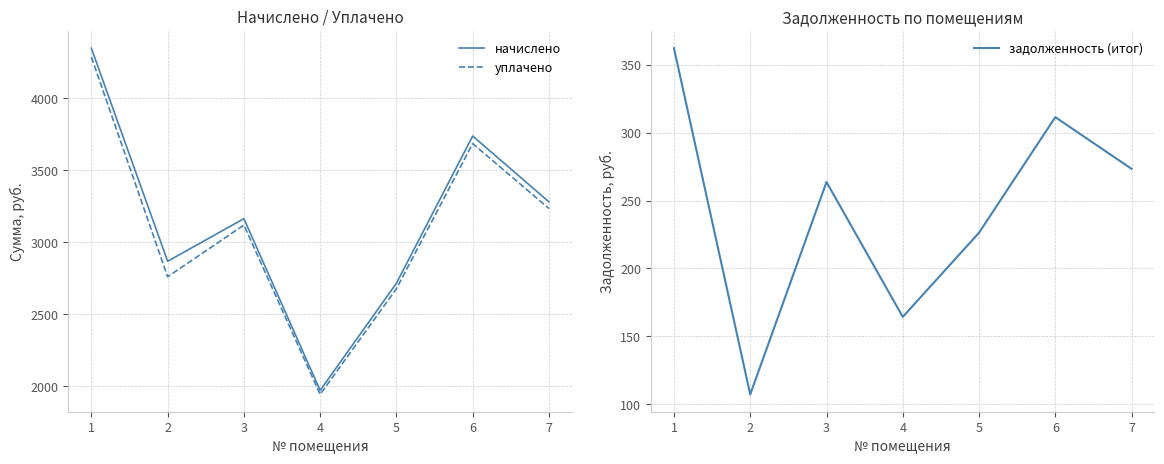

At how many categories does at least one series exceed 3304?

2